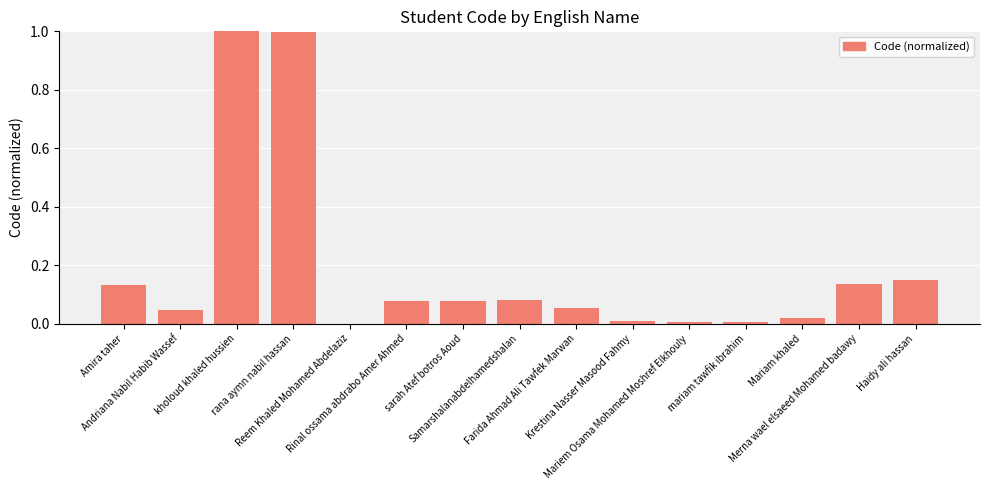

What is the sum of all values?

2.8